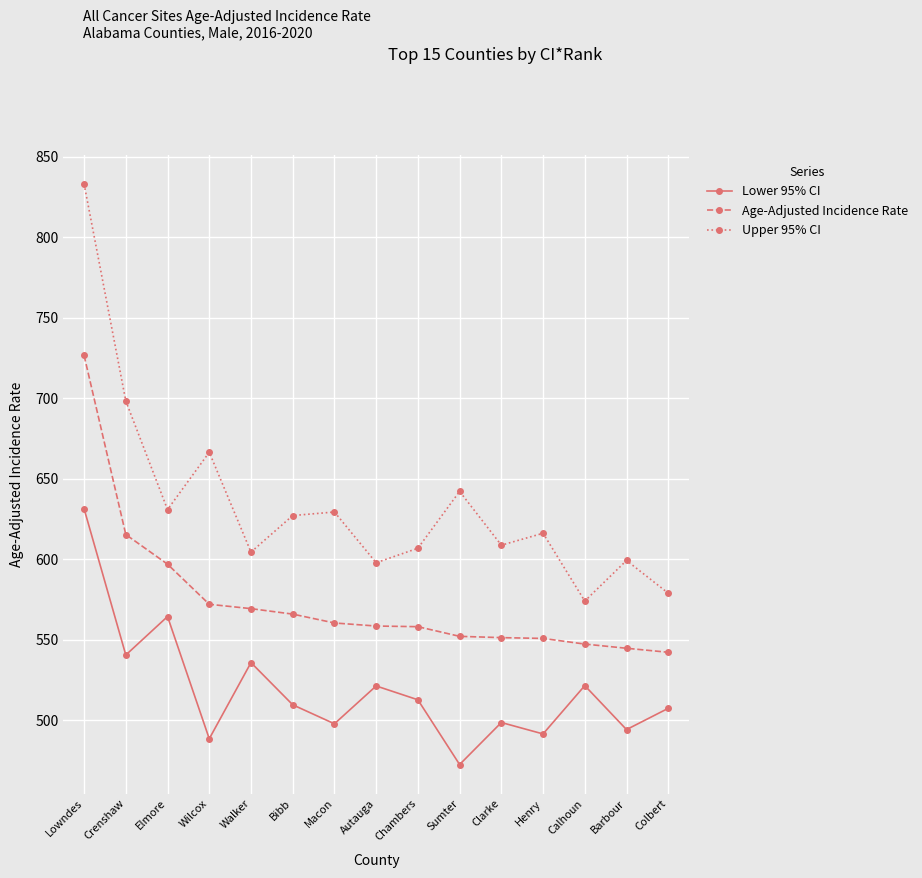

At which label does Upper 95% CI reach its peak?

Lowndes